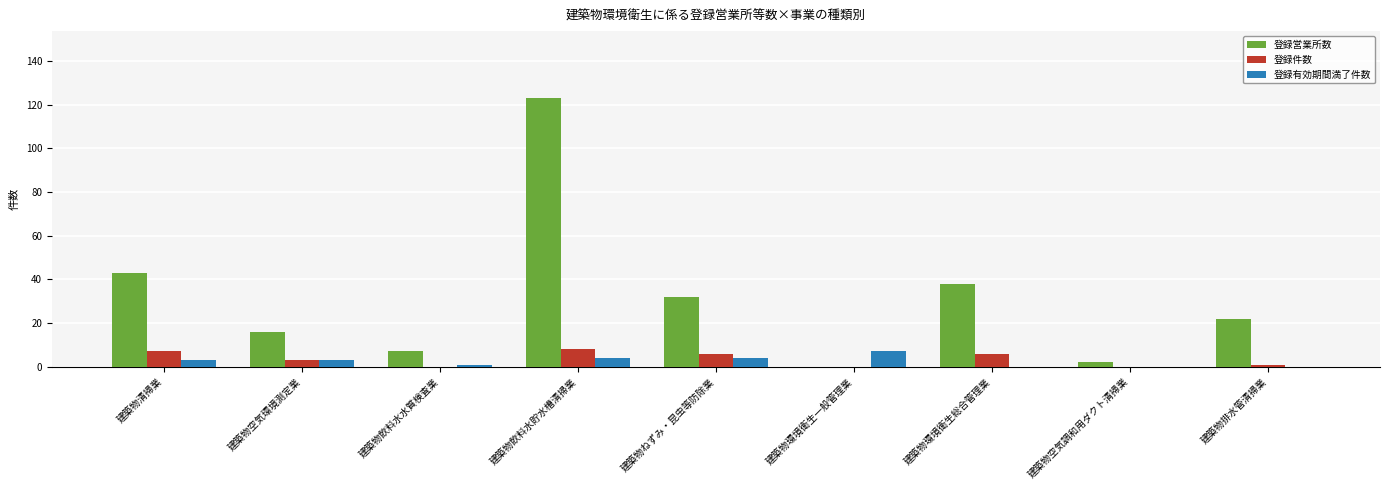

At which category is the sum across all series the highest?

建築物飲料水貯水槽清掃業